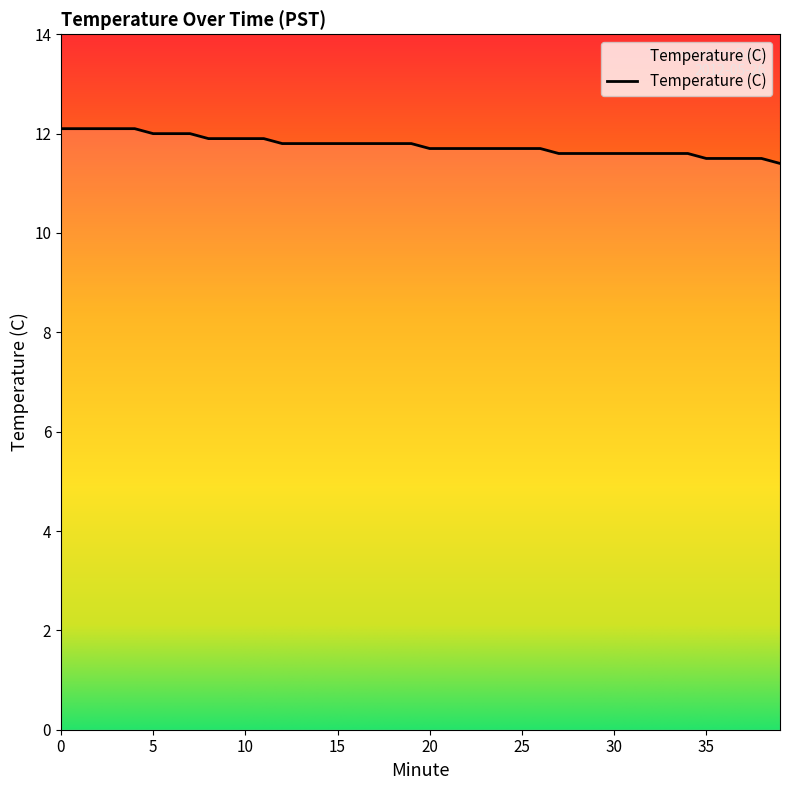

Is it true that the value at 17 is 19.0?

False